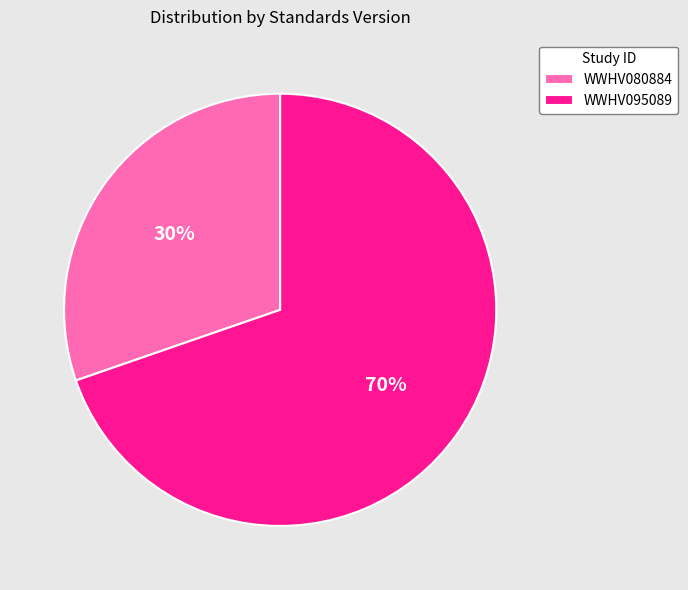

To the nearest percent, what is the combined percentage of WWHV095089 and WWHV080884?

100%